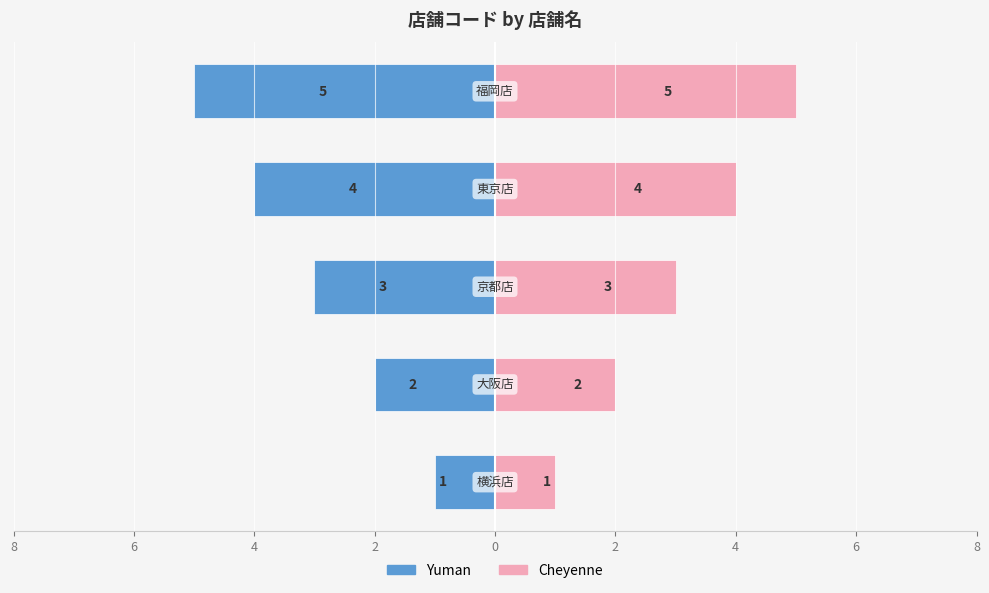

Count the 店舗コード (右) values in the range 2 to 4.

3